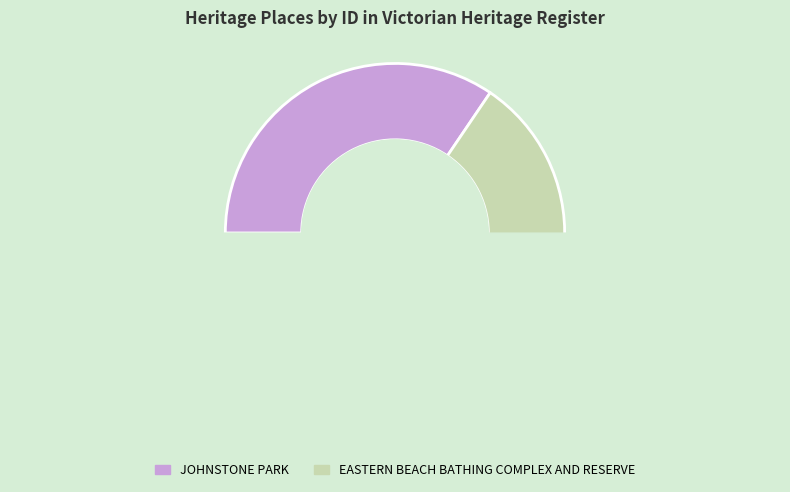

True or false: JOHNSTONE PARK accounts for 20% of the total.

False